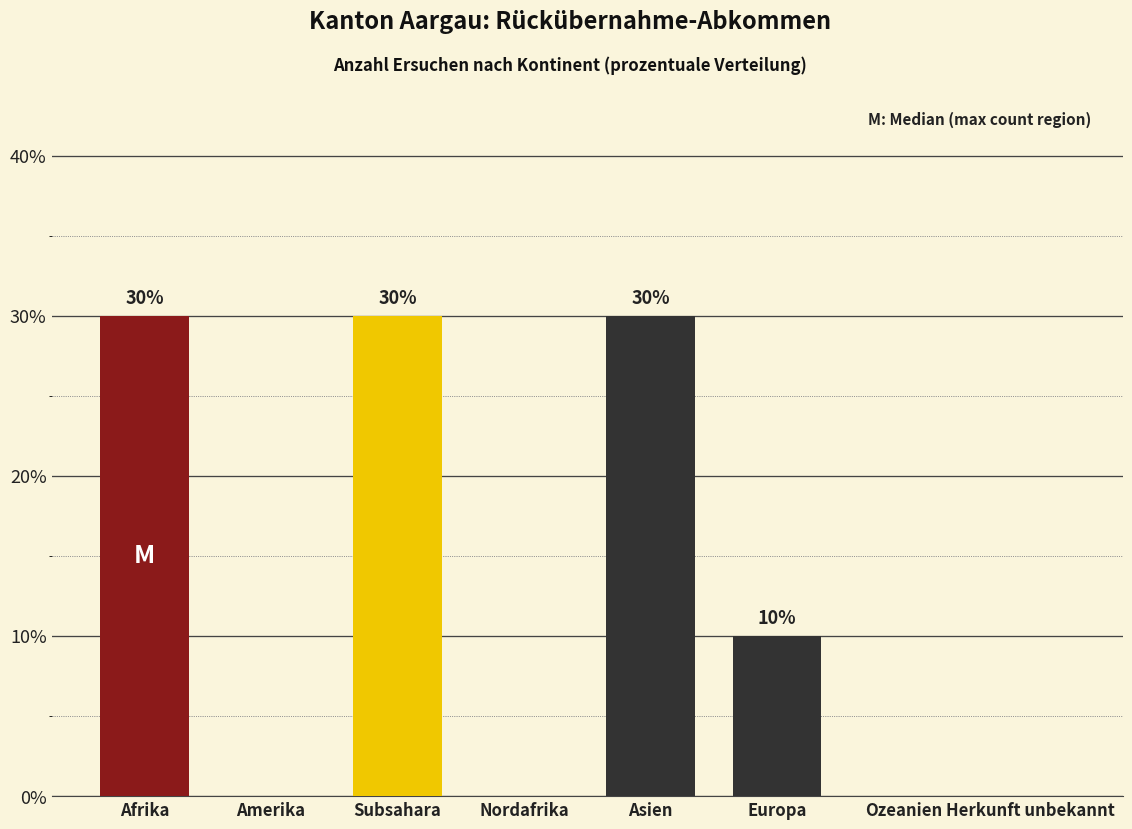

Reading left to right, extract all data points from this chart.

Afrika=30	Amerika=0	Subsahara=30	Nordafrika=0	Asien=30	Europa=10	Ozeanien=0	Herkunft unbekannt=0